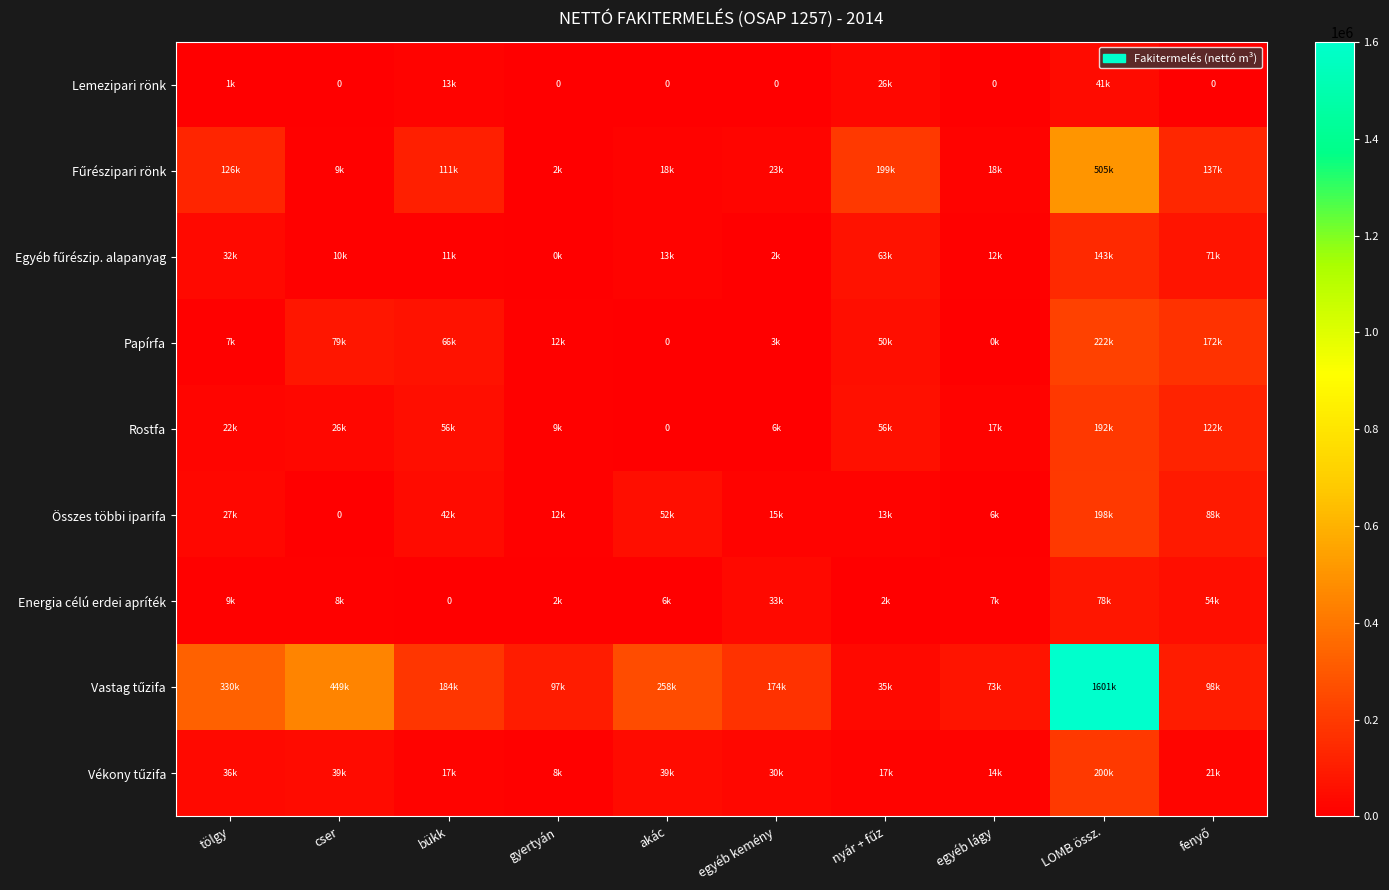

The Egyéb fűrészip. alapanyag series shows 1363.6 at egyéb kemény. True or false?

False